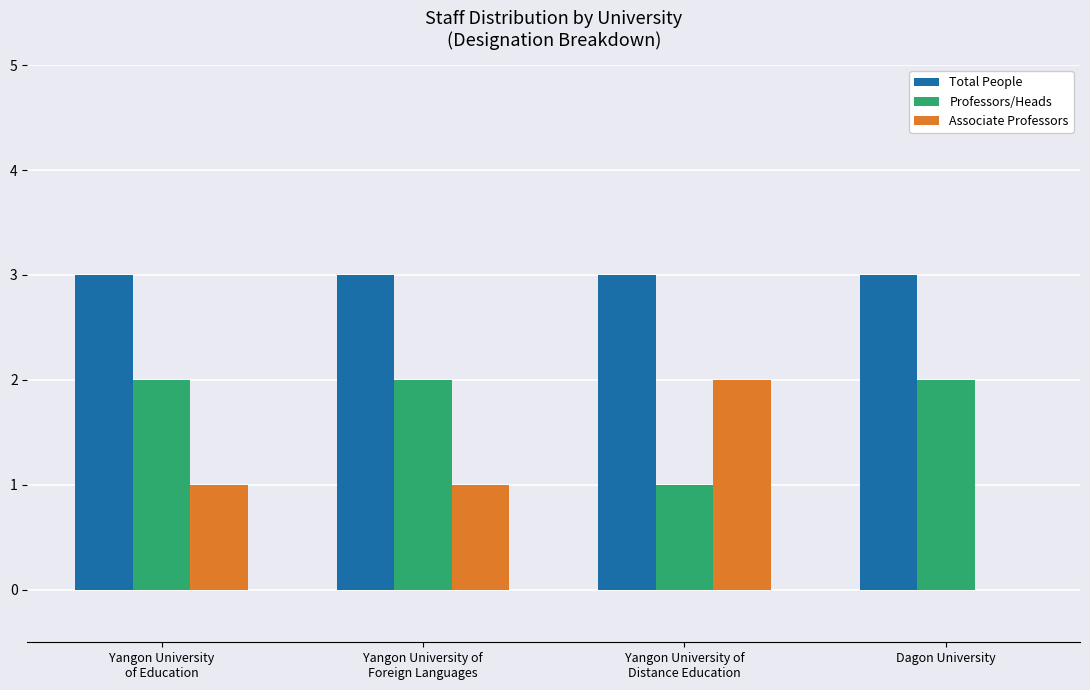

How many groups of bars are there?

4